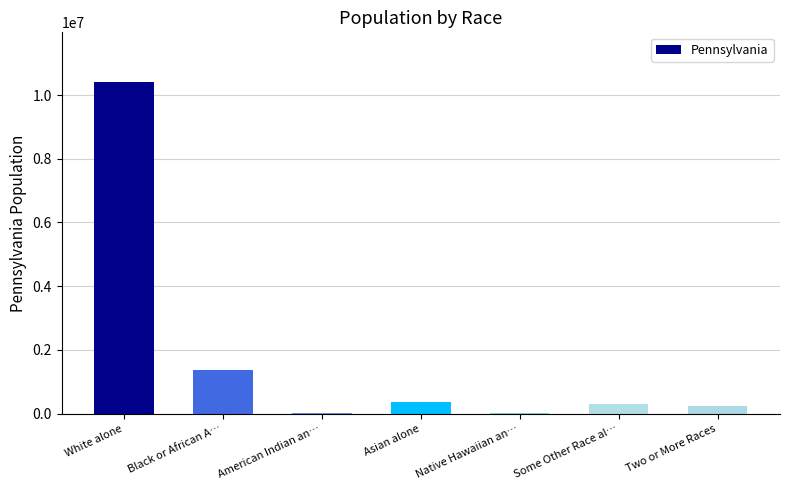

Are the bars horizontal?

No